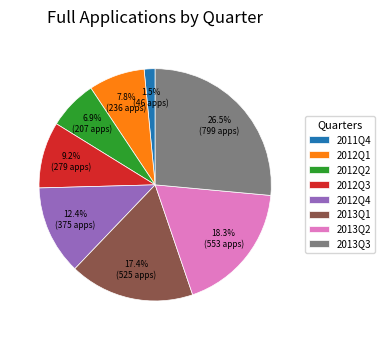

Between 2013Q2 and 2013Q3, which is larger?

2013Q3